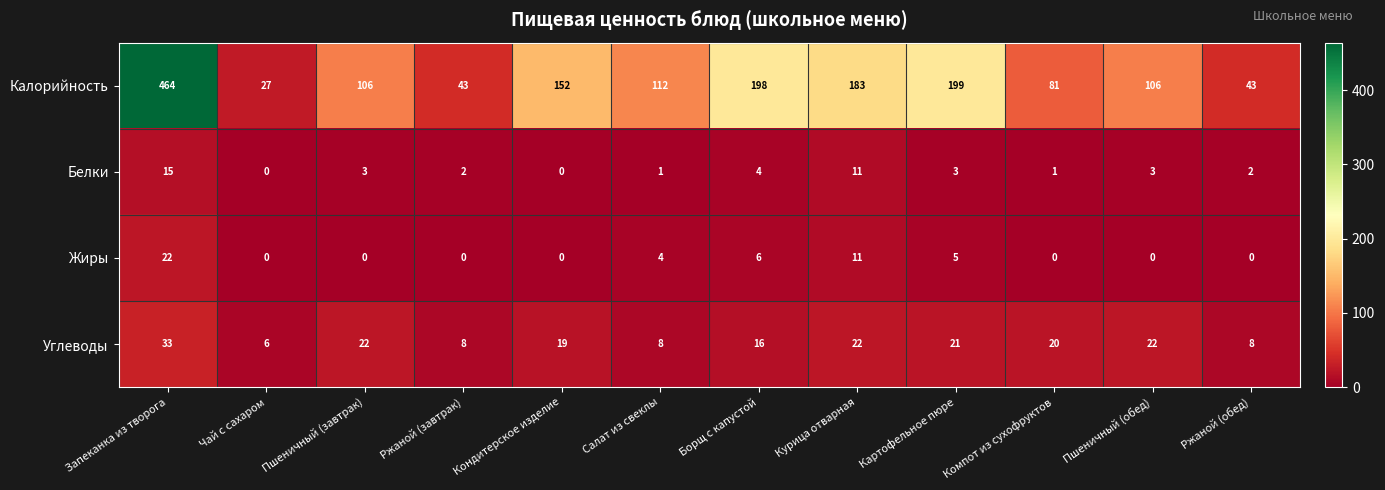

At how many categories does at least one series exceed 18?

12